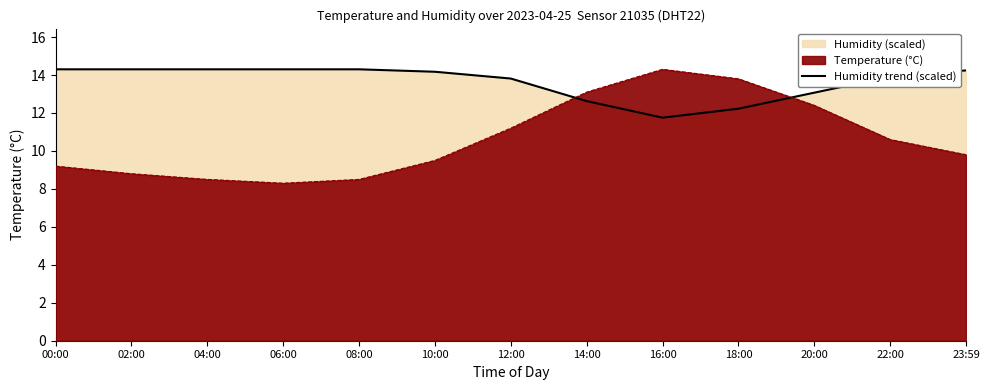

What is the greatest value displayed?

14.3